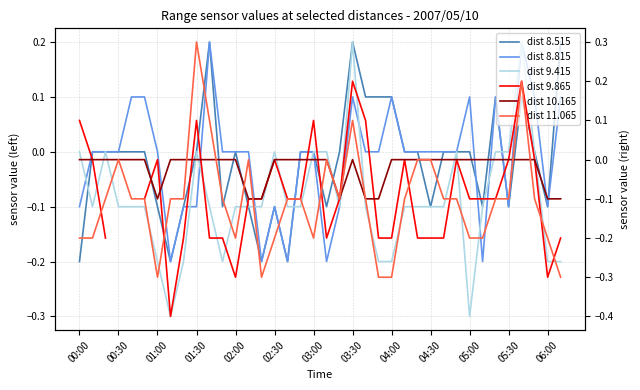

How many intersections are there between dist 8.515 and dist 8.815?

1